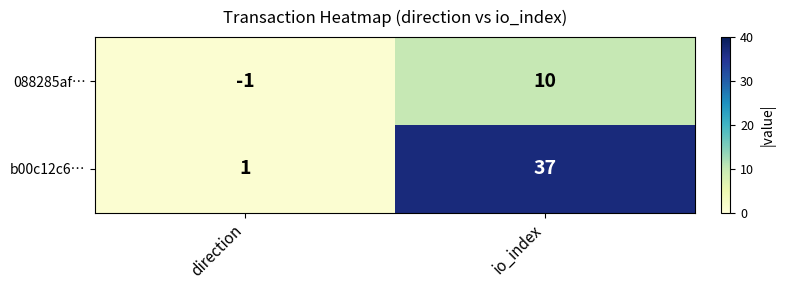

What is the greatest value displayed?

37